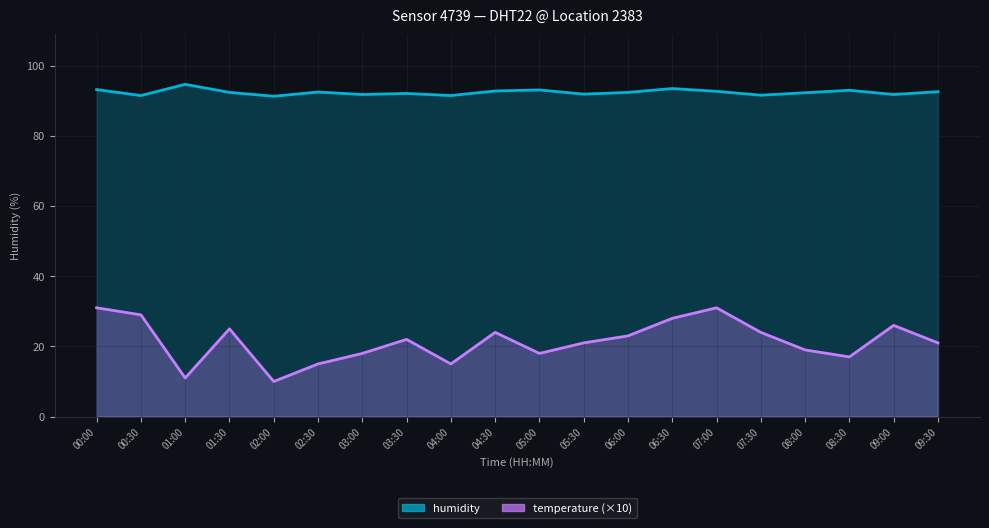

List the series in order of their overall mean, highest first.

humidity, temperature